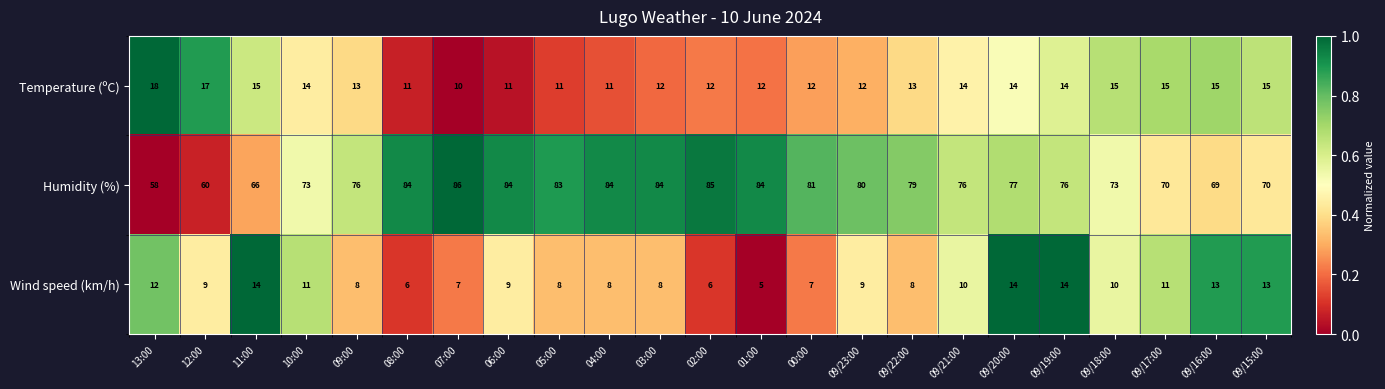

What is the lowest value of the Wind speed (km/h) series?

5